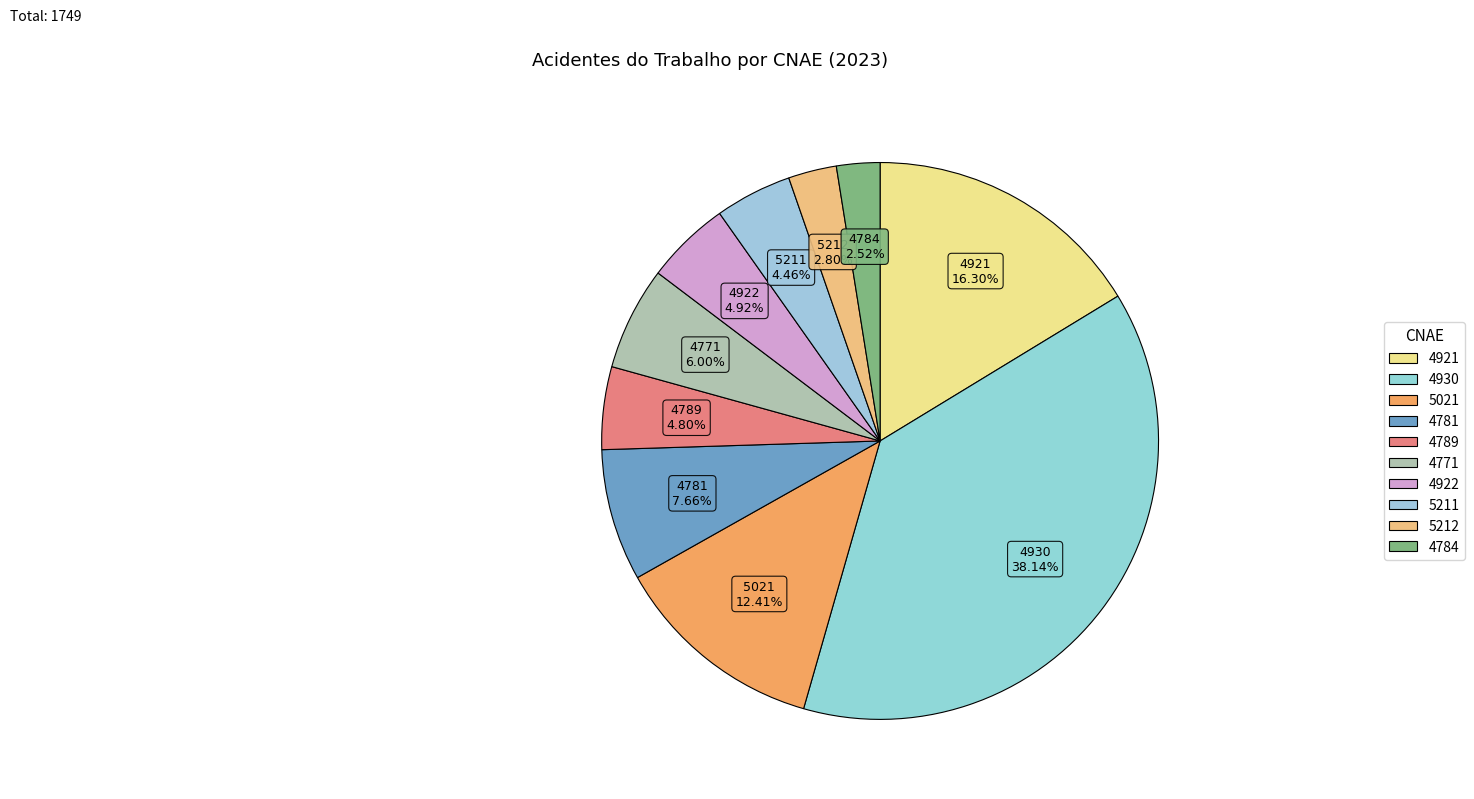

Count the number of slices in the pie.

10